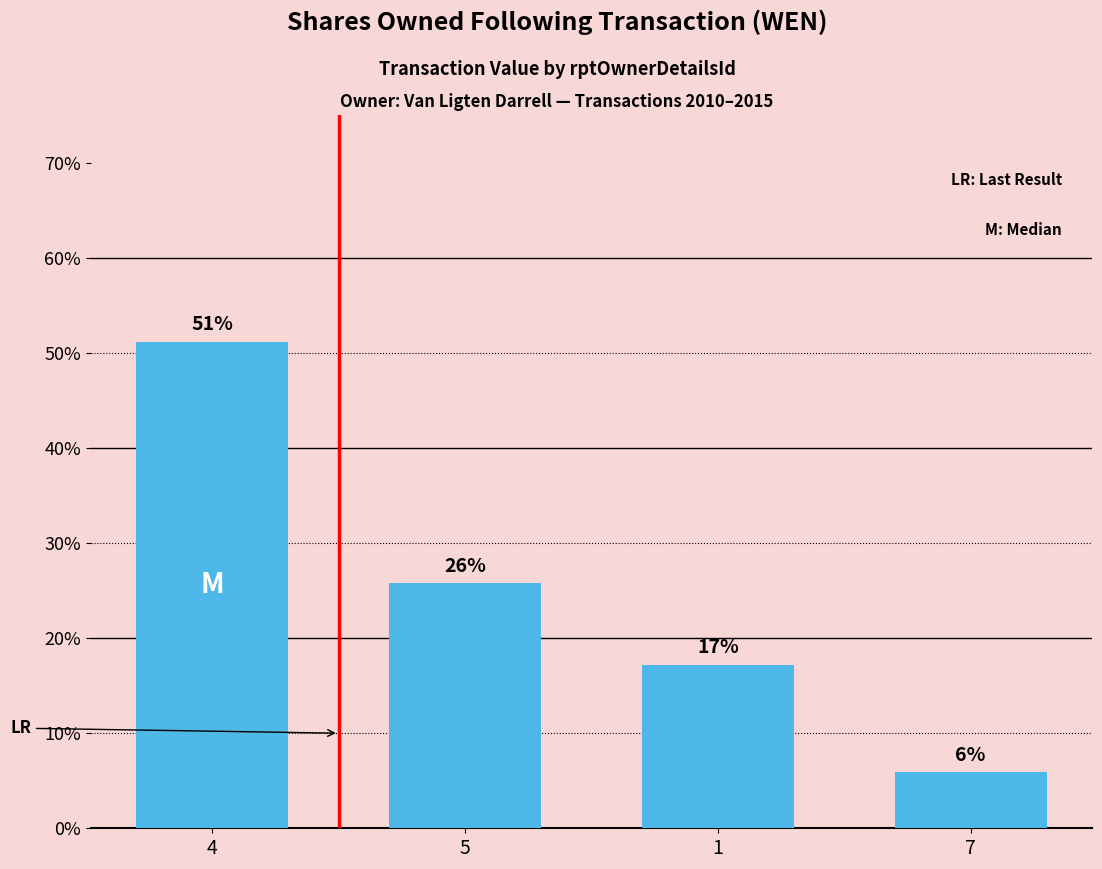

True or false: the data shows 9.8 at 7.

False